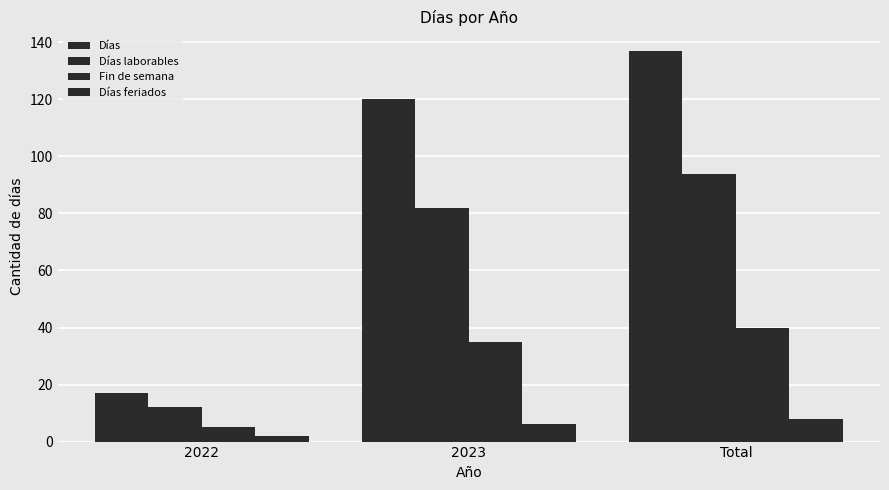

Between Total and 2022, which is larger?

Total